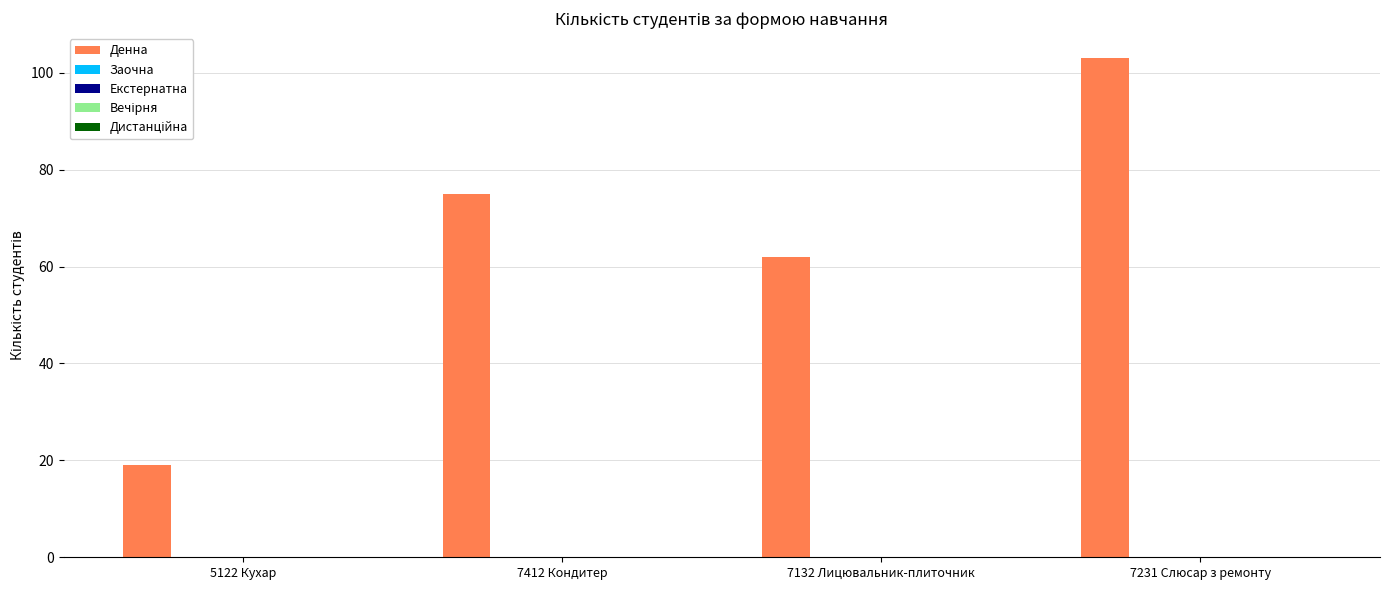

What is the value of the 4th bar from the left?

103